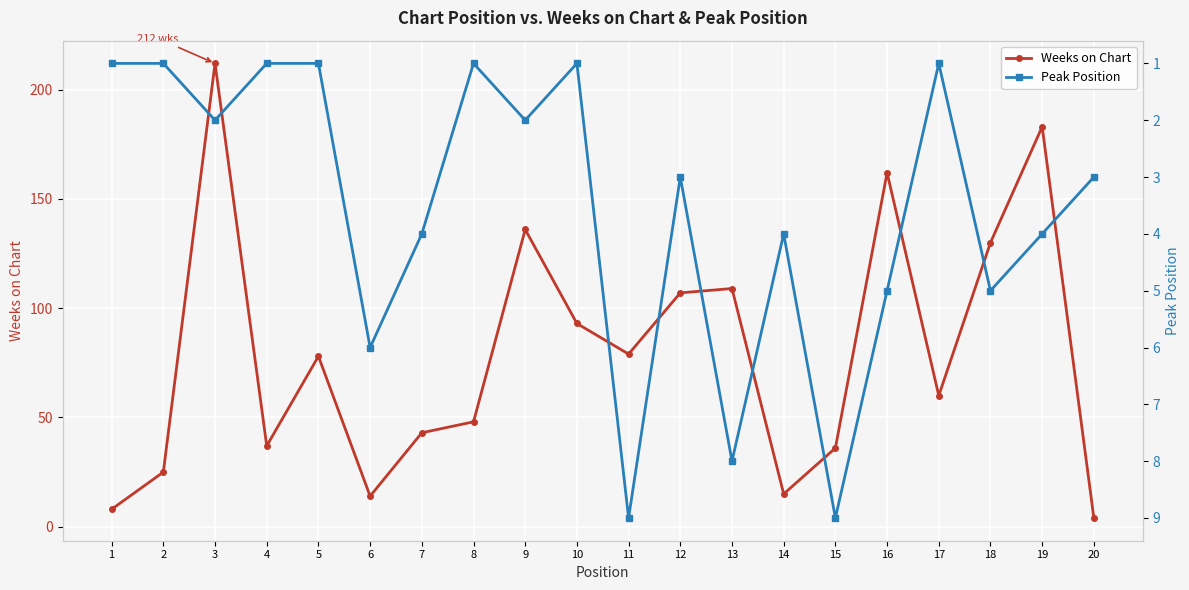

How many categories are shown in the chart?

20